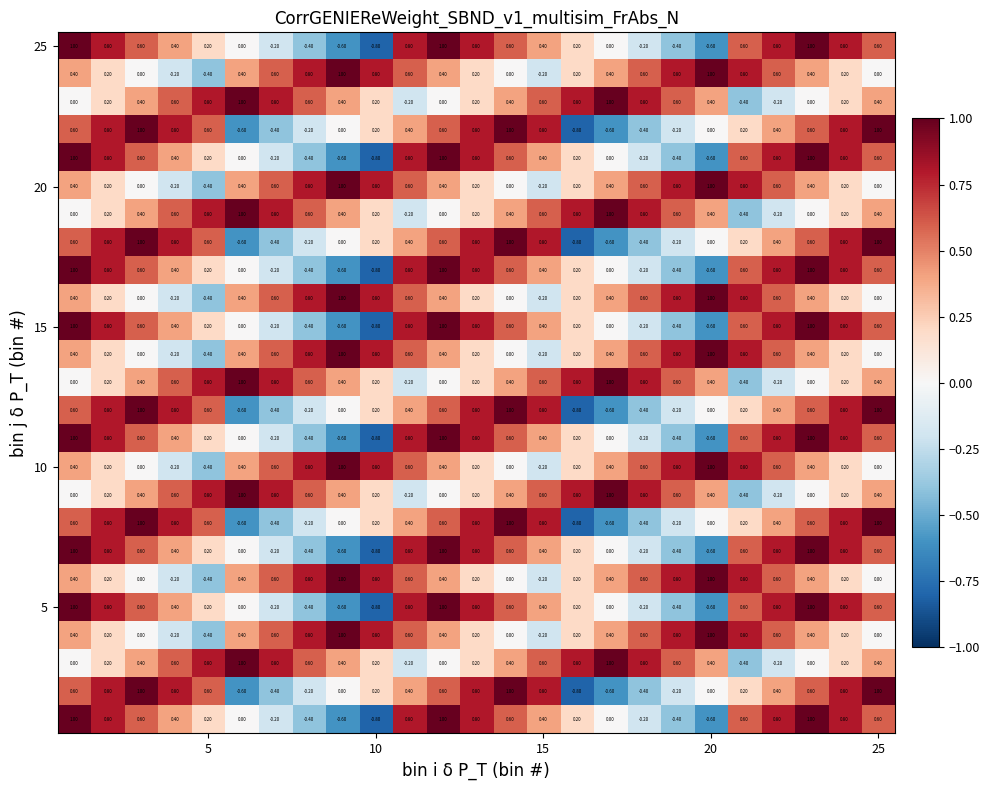

At how many categories does at least one series exceed 0?

25